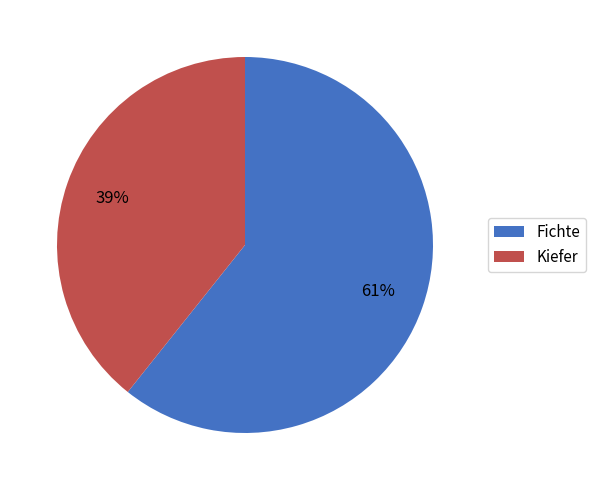

To the nearest percent, what portion does Fichte represent?

61%